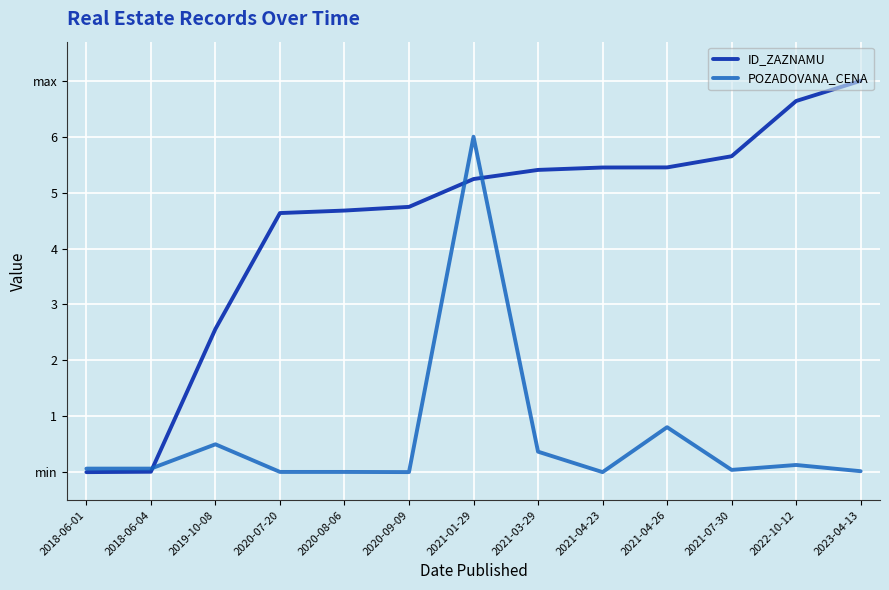

How many times do POZADOVANA_CENA and ID_ZAZNAMU cross each other?

3